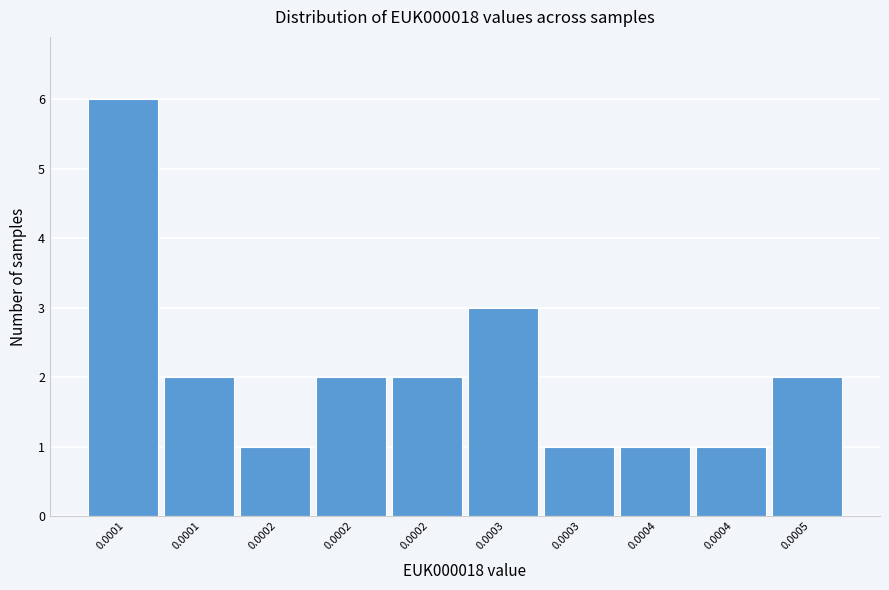

How many bars are there in total?

10